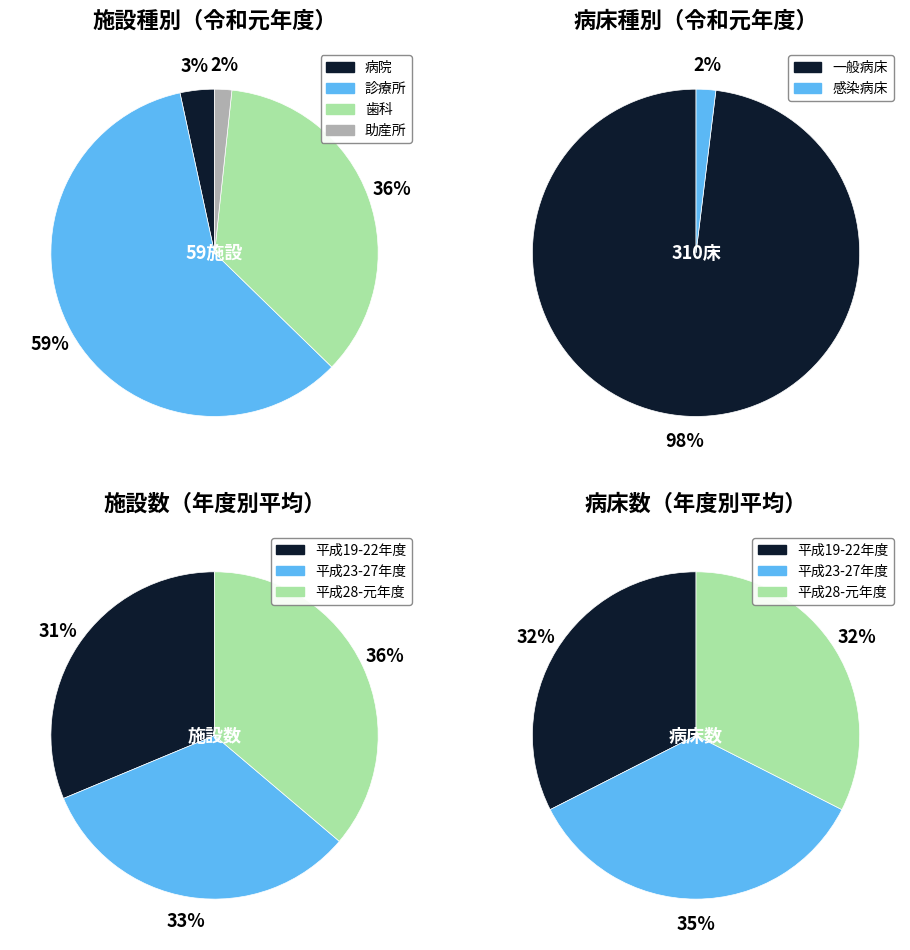

Which series has the widest spread of values?

診療所